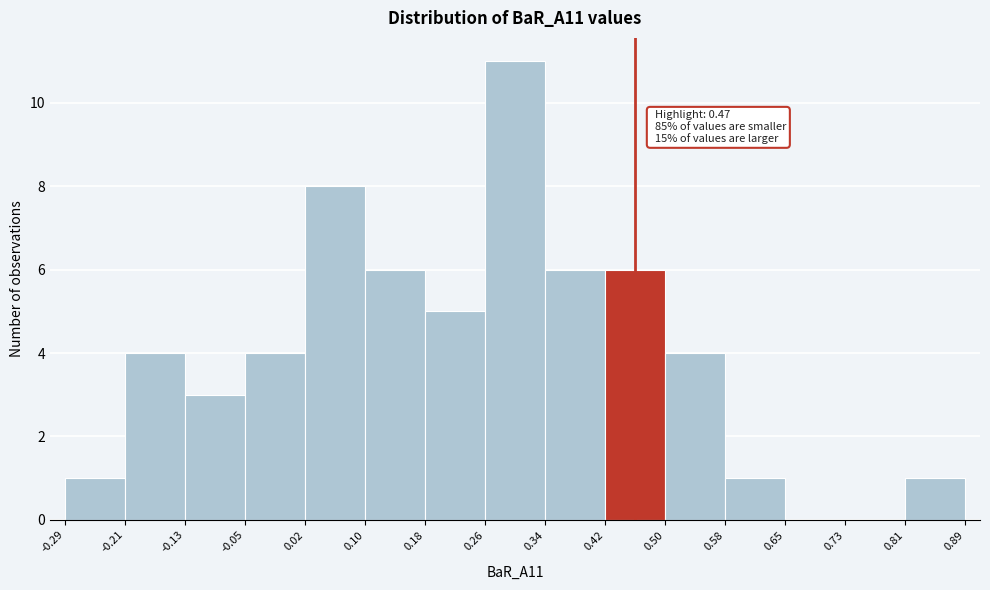

Which range on the x-axis has the tallest bar?

0.26 to 0.34